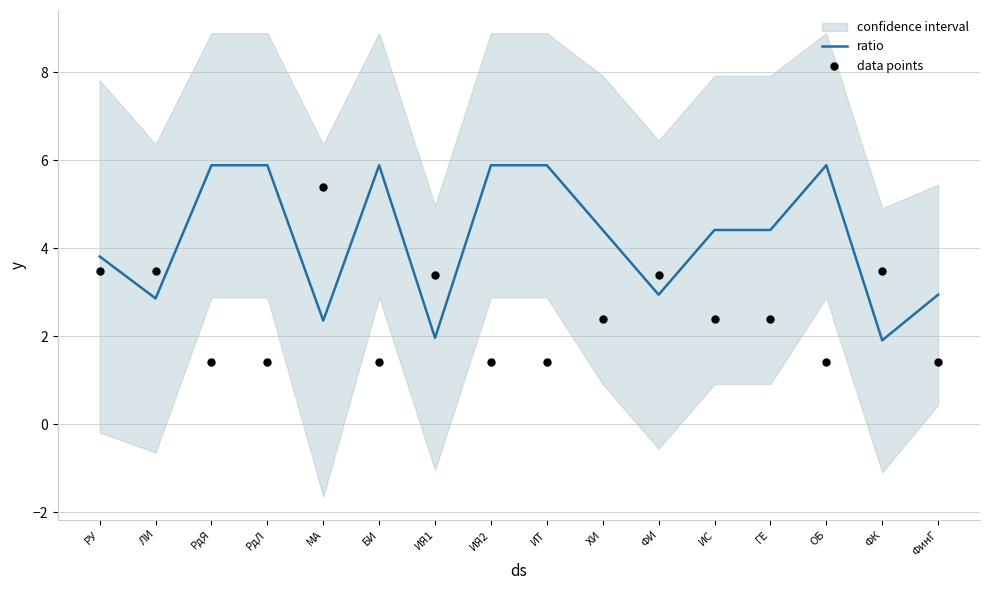

At which category is the sum across all series the highest?

МА